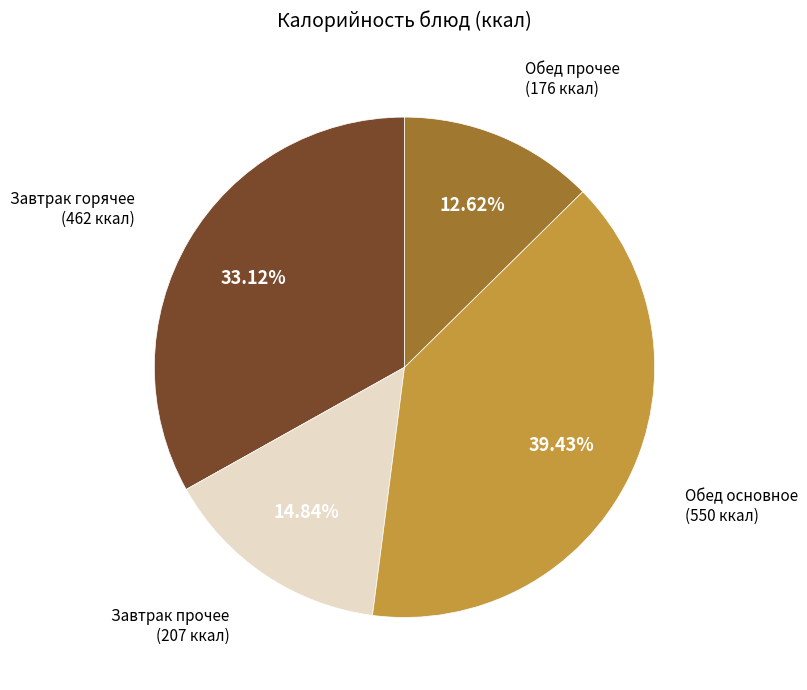

Is there any slice that represents more than half of the pie?

No